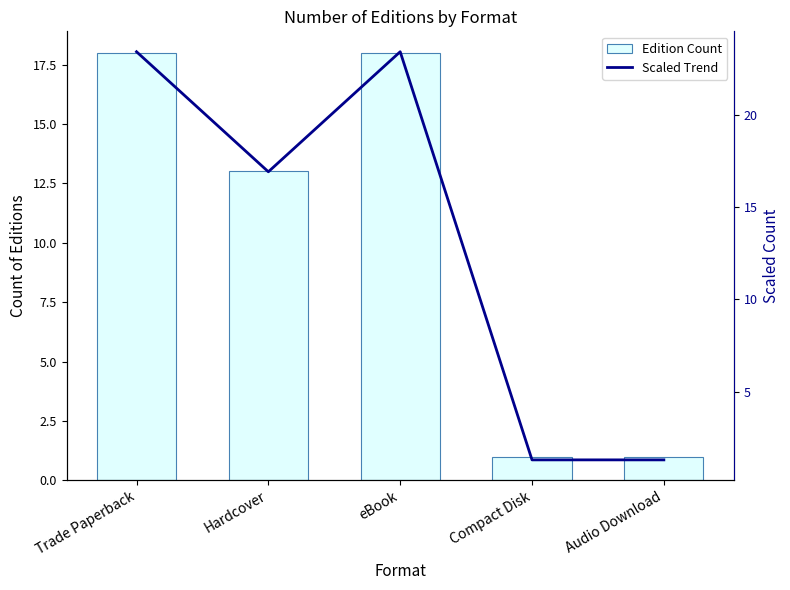

What is the label of the 4th bar from the left?

Compact Disk